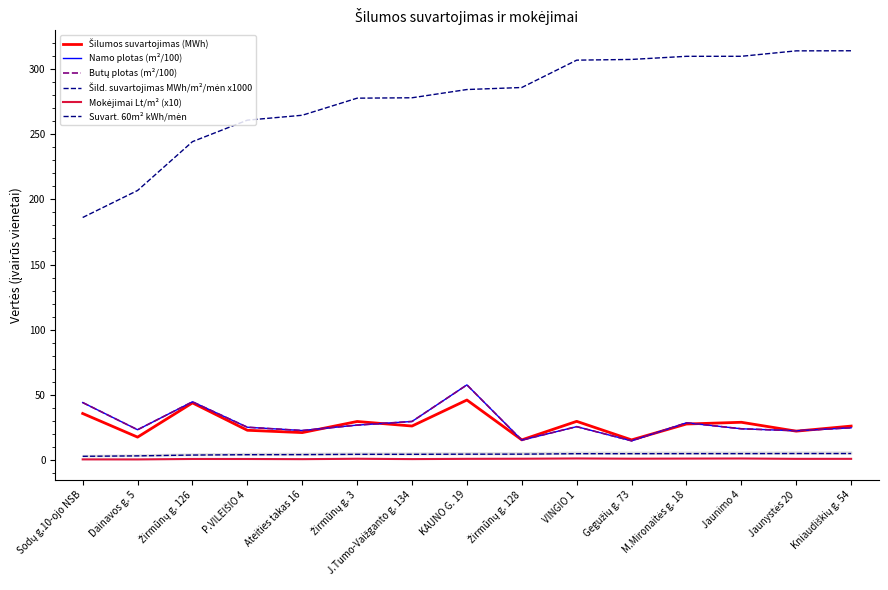

Is the value of Šild. suvartojimas MWh/m²/mėn x1000 at VINGIO 1 greater than the value of Šilumos suvartojimas (MWh) at J.Tumo-Vaižganto g. 134?

No